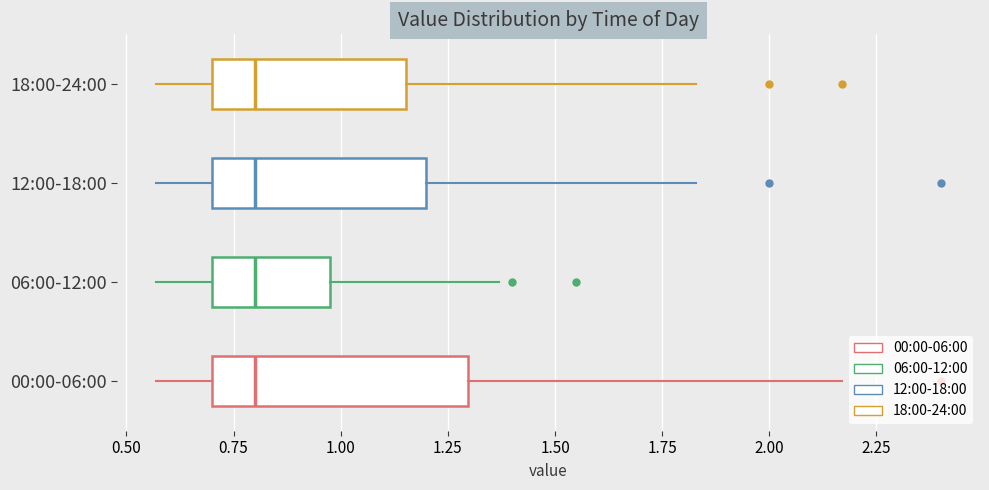

Comparing the boxes themselves (not the whiskers), which one is the widest?

00:00-06:00